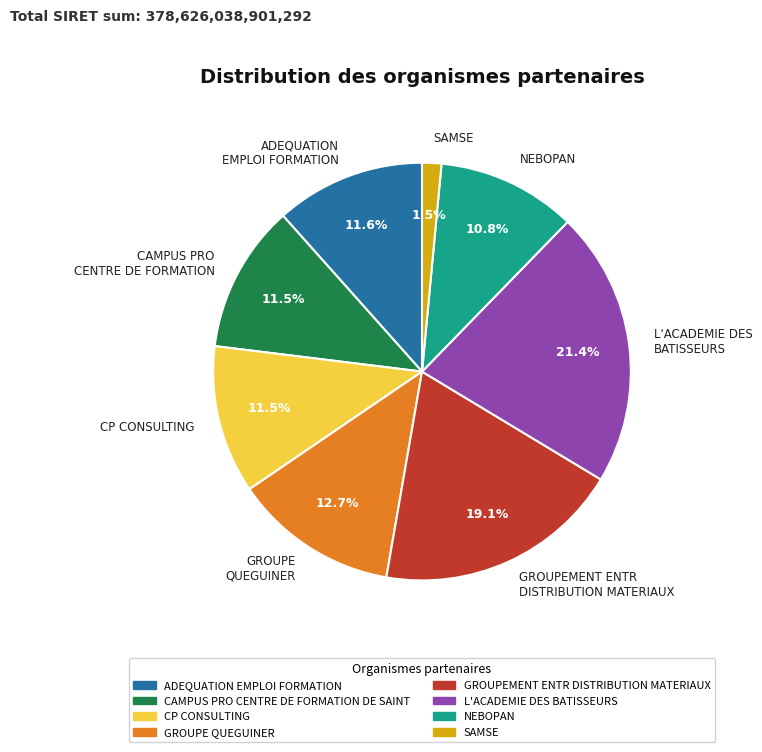

How many slices are in this pie chart?

8